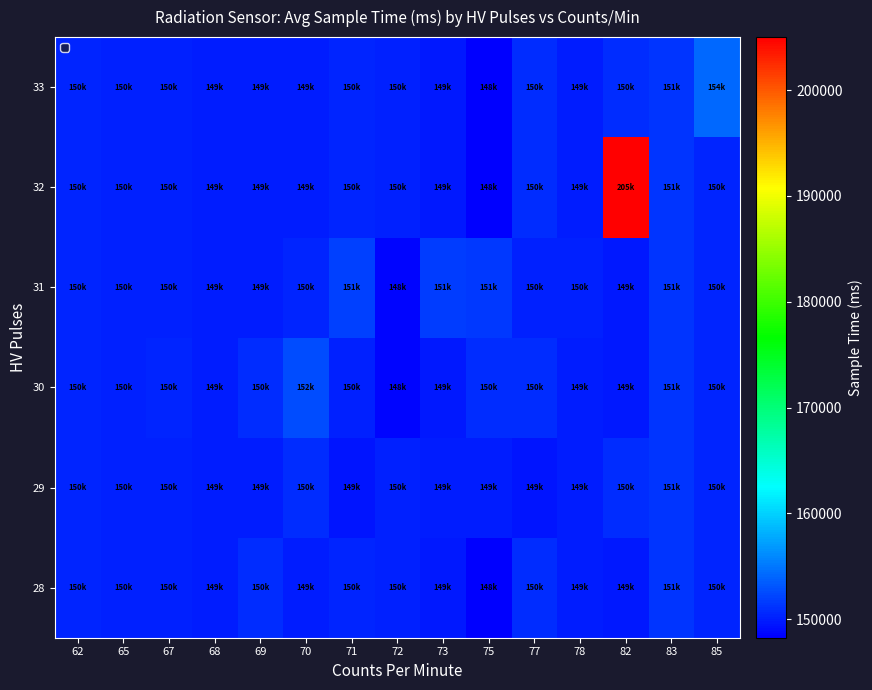

At which category does the chart reach its peak across all series?

82